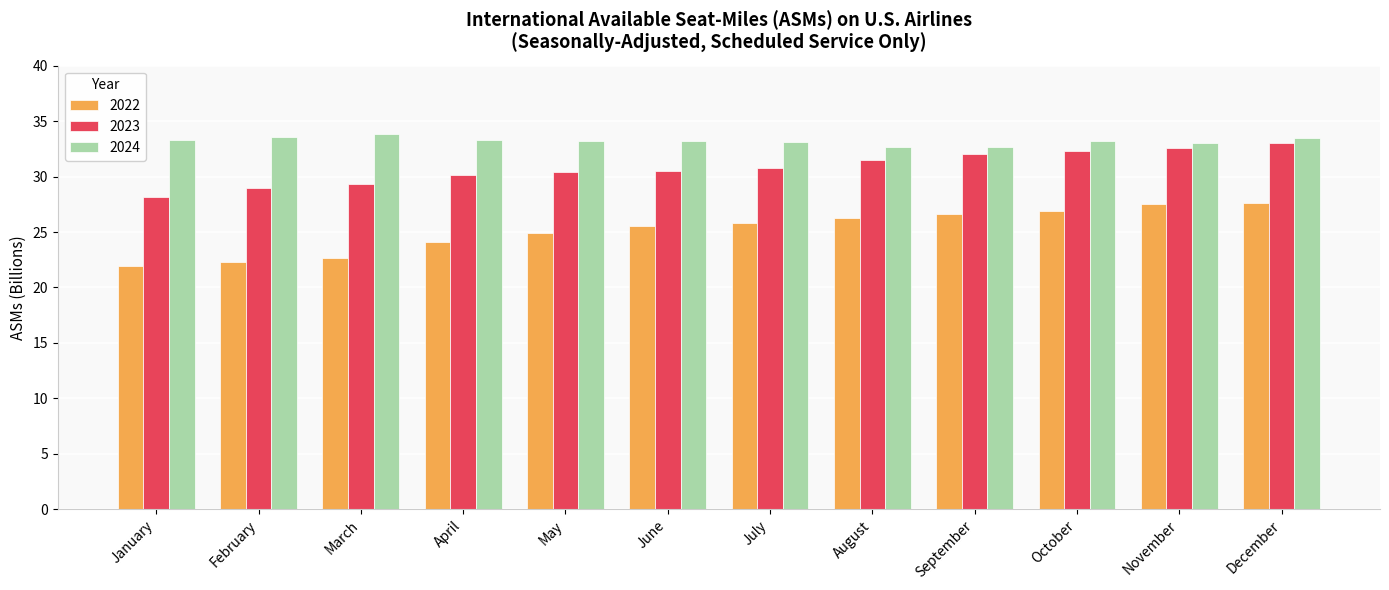

What is the difference between the highest and lowest values at November?

5.5